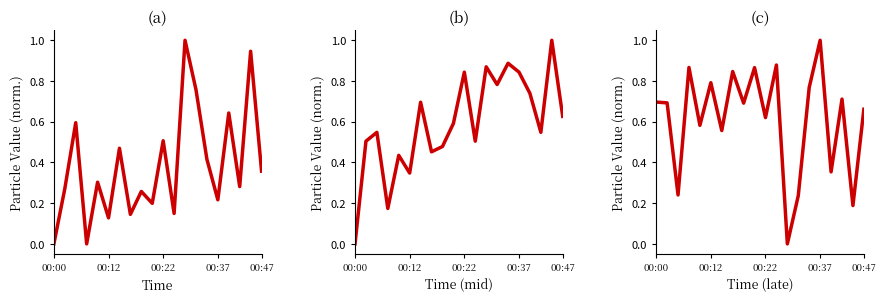

Is this an area chart (filled region under the line)?

No